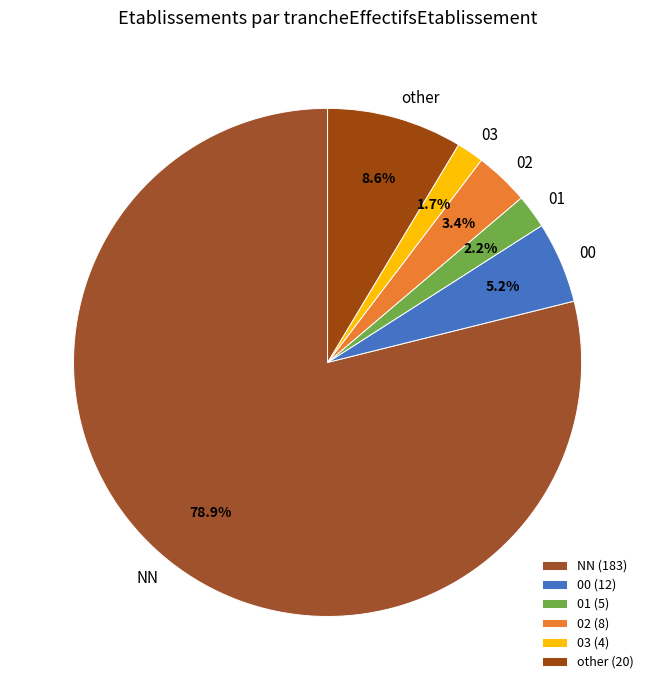

Does any single category account for the majority?

Yes